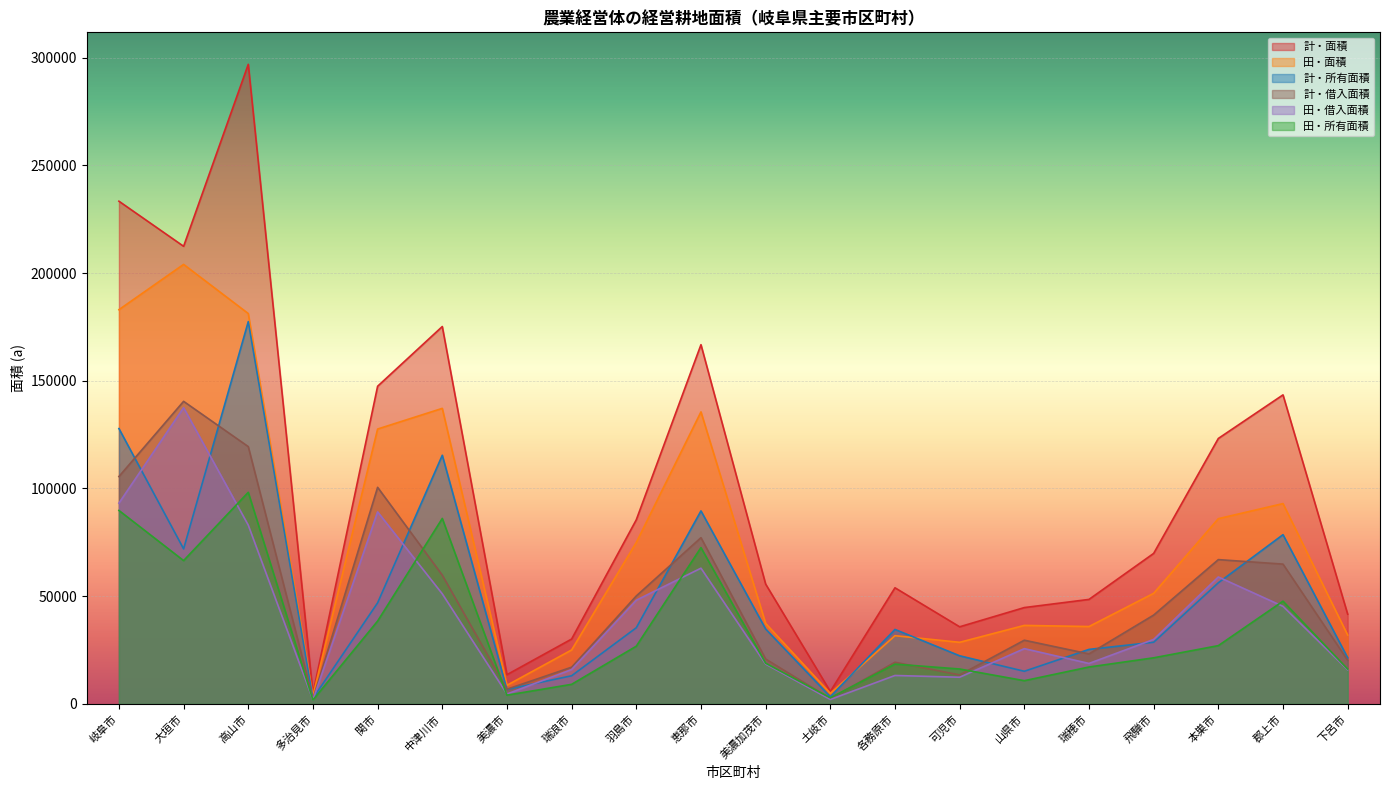

Reading left to right, what are all the values shown in this chart?

計・面積: 233326	212396	296860	4856	147439	175155	13563	30109	85462	166728	55617	5770	53903	35790	44714	48503	69858	123204	143436	41646
田・面積: 182974	203996	181181	3720	127577	137172	8648	25044	74924	135542	37372	4886	31665	28592	36435	35913	51319	85971	92976	31963
田・所有面積: 89785	66517	98207	1826	38450	86088	4061	9087	26790	72552	18894	2821	18471	16208	10782	17131	21396	27047	47688	16144
計・所有面積: 127794	71963	177437	2559	46917	115408	6732	13063	35354	89575	34770	3327	34567	22334	15149	25303	28629	56229	78552	21410
田・借入面積: 93189	137479	82974	1894	89127	51084	4587	15957	48134	62990	18478	2065	13194	12384	25653	18782	29923	58924	45288	15819
計・借入面積: 105532	140433	119423	2297	100522	59747	6831	17046	50108	77153	20847	2443	19336	13456	29565	23200	41229	66975	64884	20236